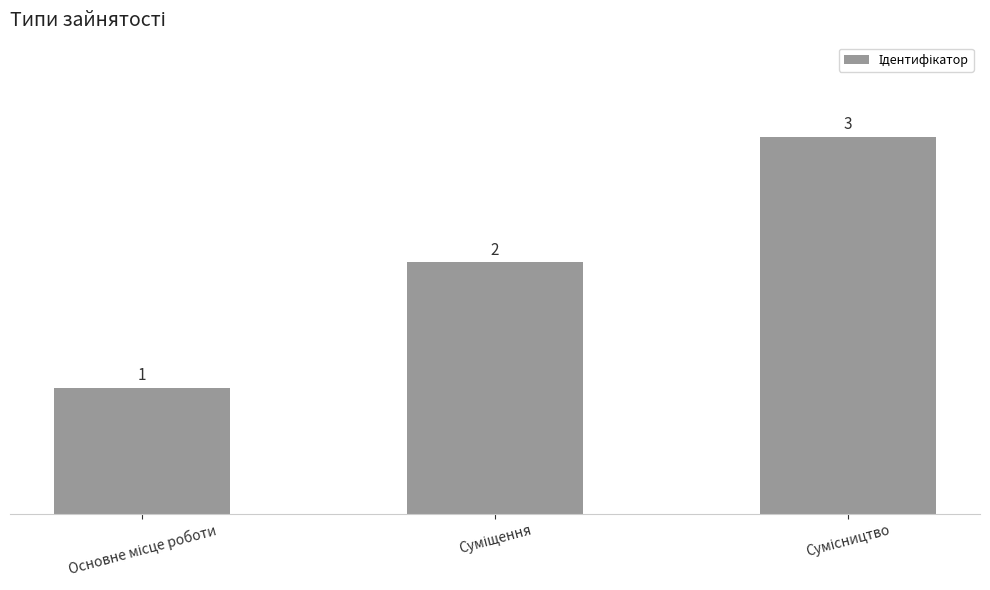

What is the sum of all values?

6